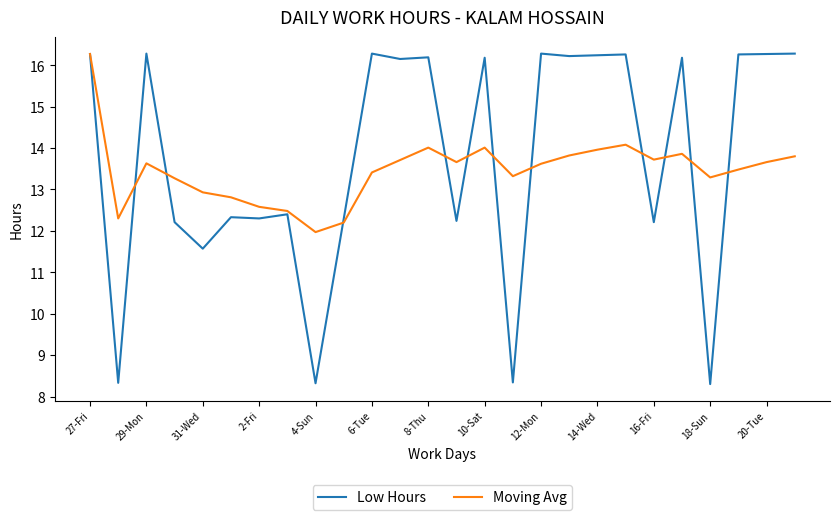

What is the maximum value for Moving Avg?

16.3